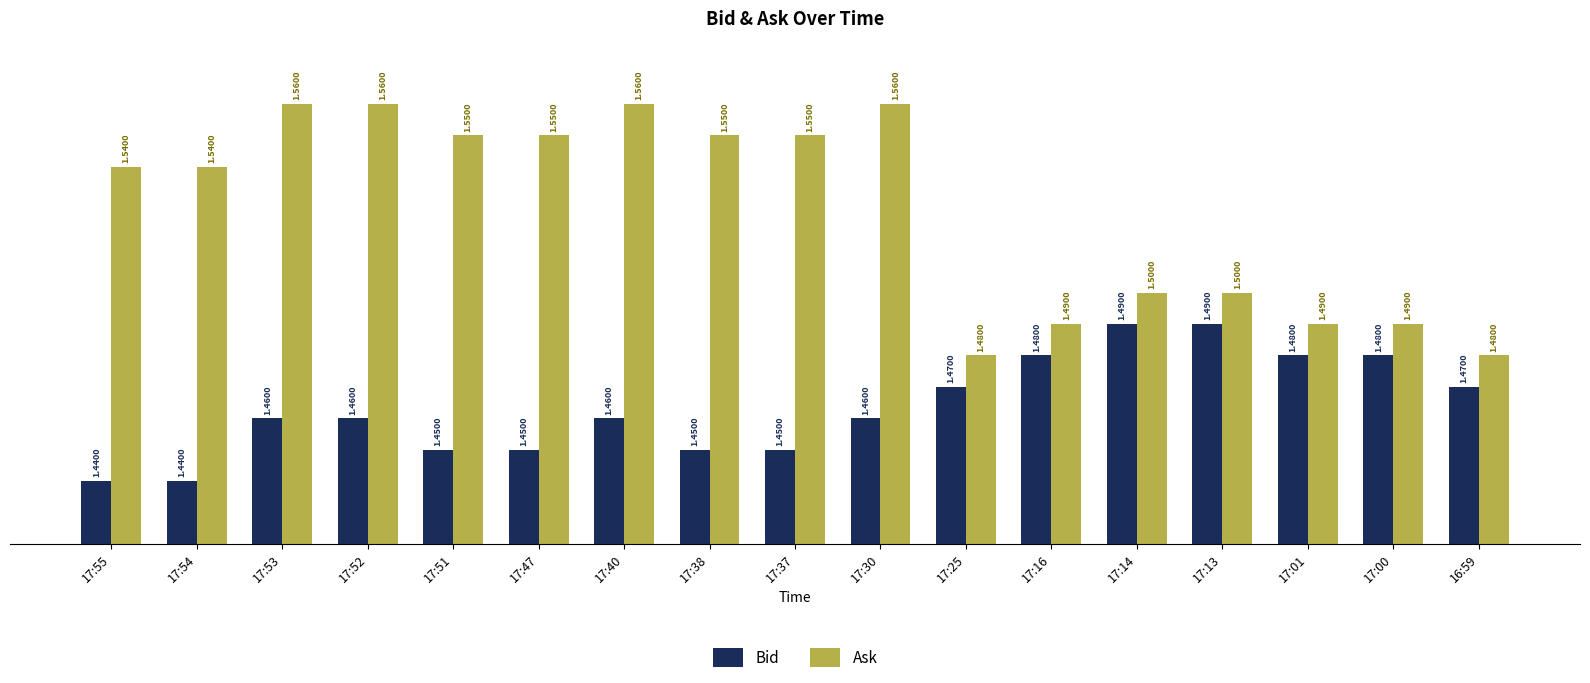

Which series has the largest total across all categories?

Ask